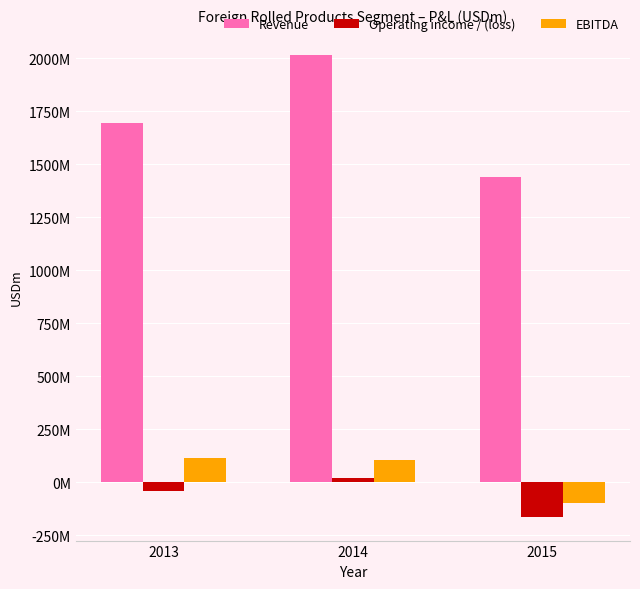

Which has a higher value, 2013 or 2015?

2013